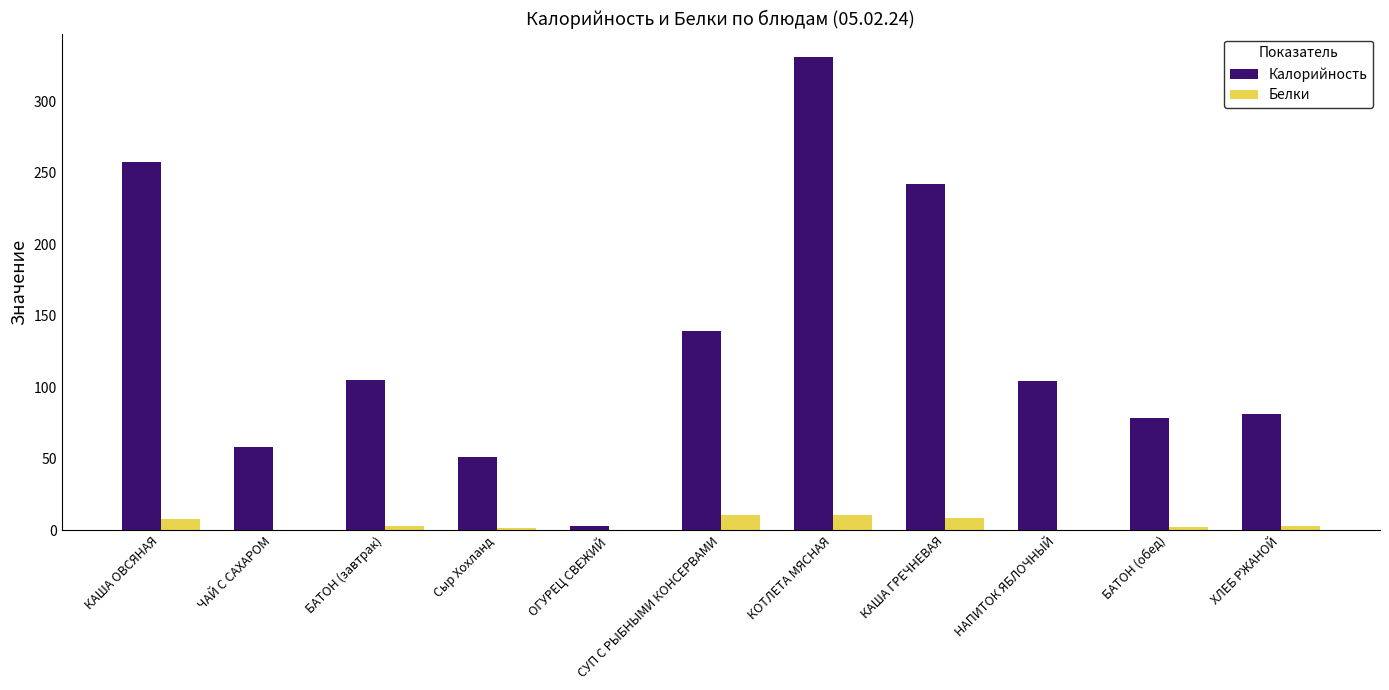

Between ОГУРЕЦ СВЕЖИЙ and СУП С РЫБНЫМИ КОНСЕРВАМИ, which series saw the biggest shift?

Калорийность